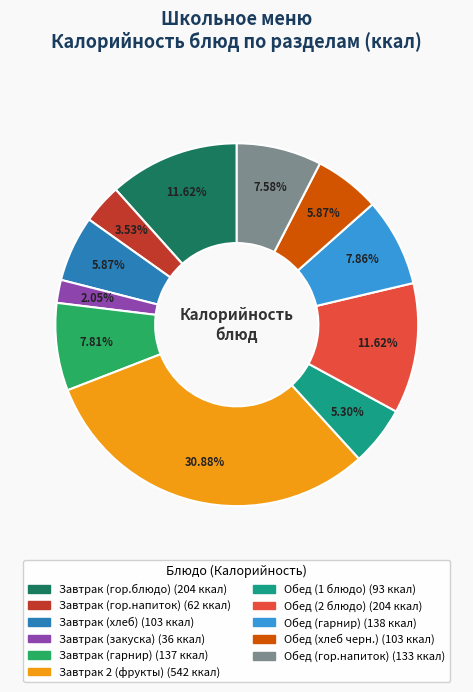

What is the smallest slice in the pie chart?

Завтрак (закуска)